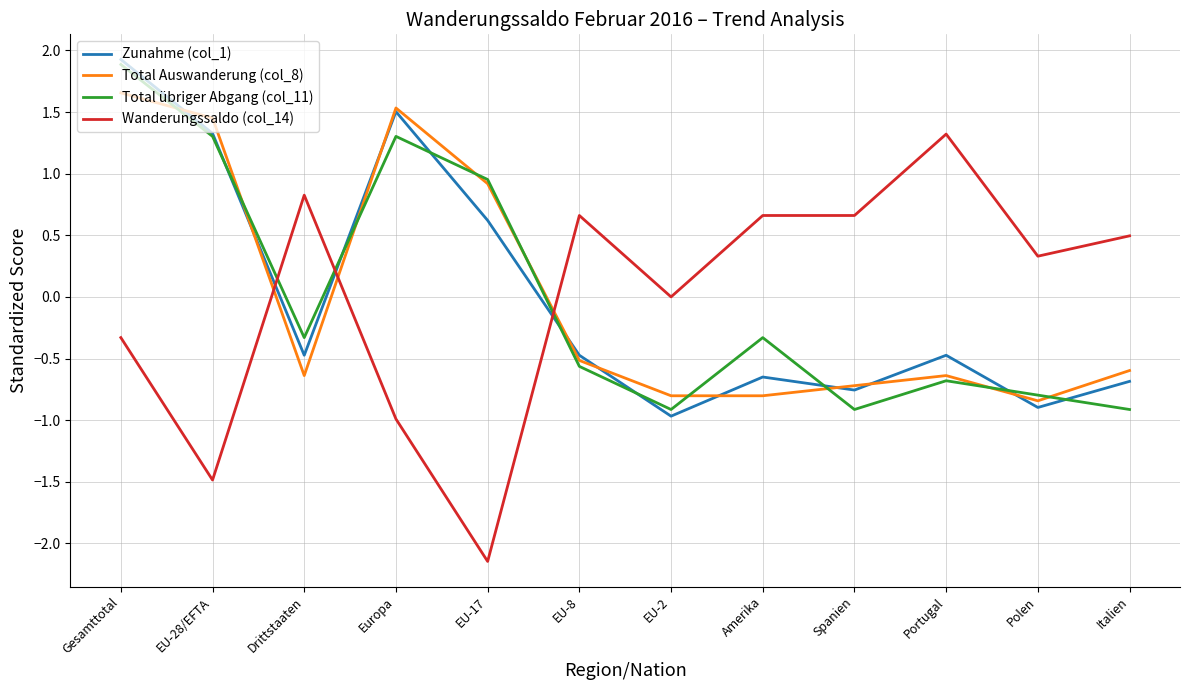

What position from the right is Europa?

9